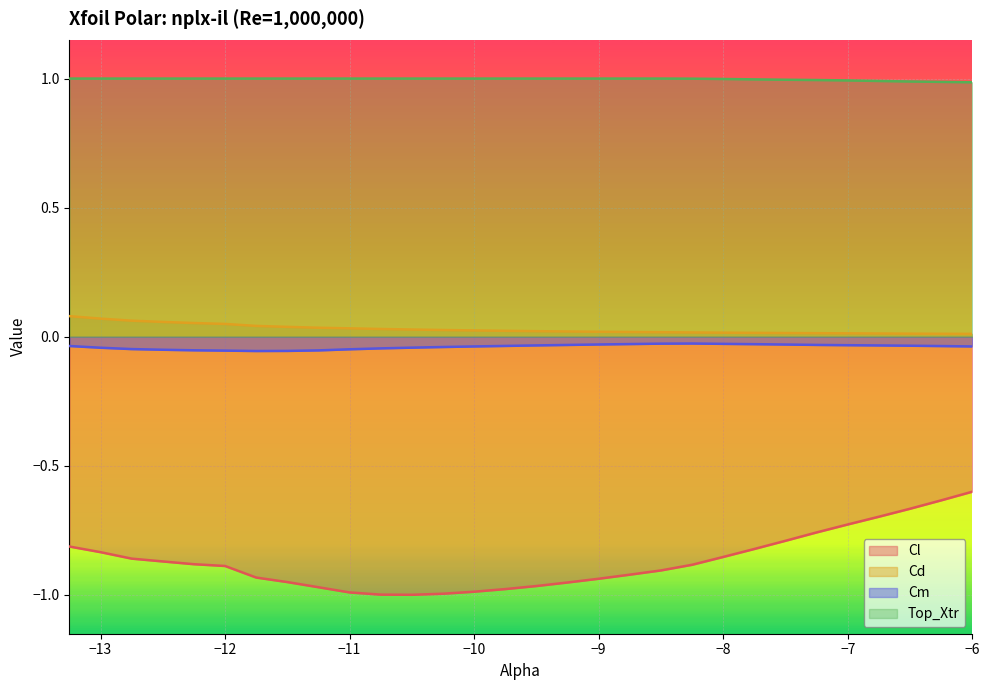

At which category does the chart reach its peak across all series?

-13.25